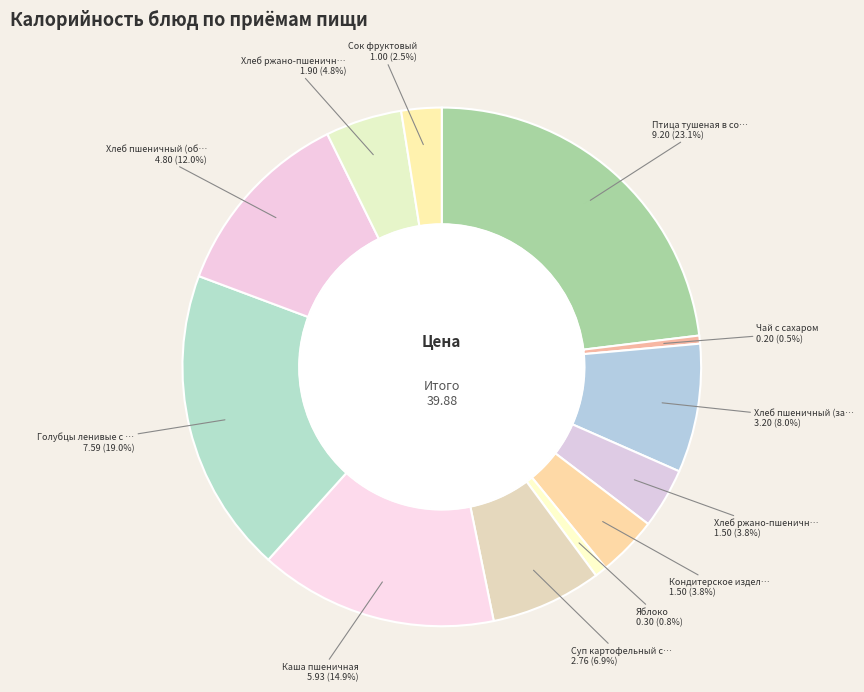

How many slices are in this pie chart?

12